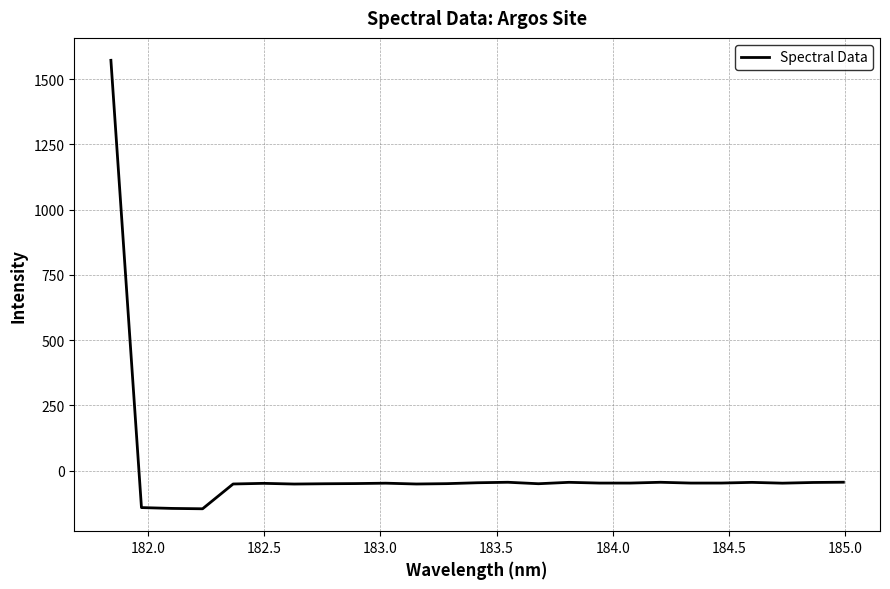

What is the difference between the maximum and minimum values?

1718.5